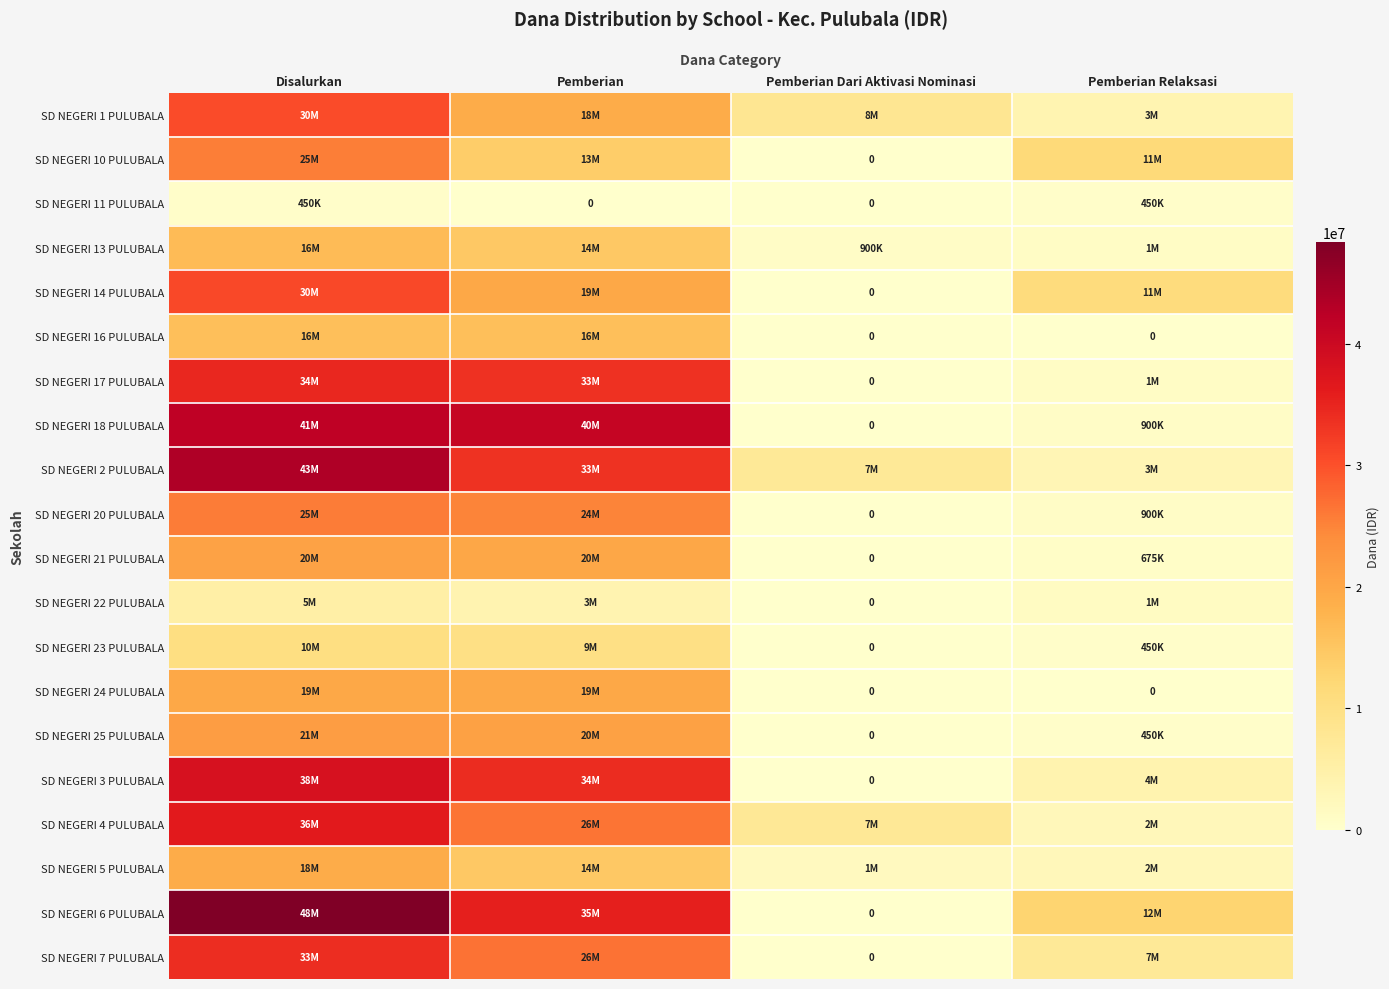

Is the value of SD NEGERI 25 PULUBALA at Pemberian Dari Aktivasi Nominasi greater than the value of SD NEGERI 16 PULUBALA at Pemberian?

No